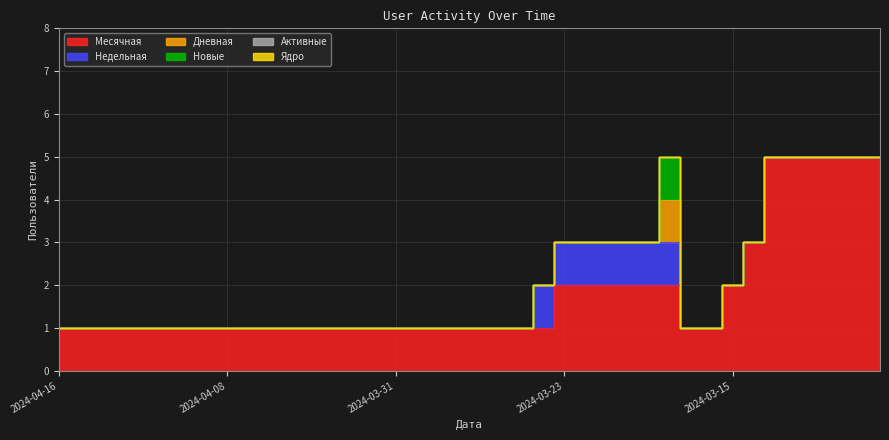

At 2024-03-15, list the series in order from smallest to largest.

Недельная, Дневная, Новые, Активные, Ядро, Месячная